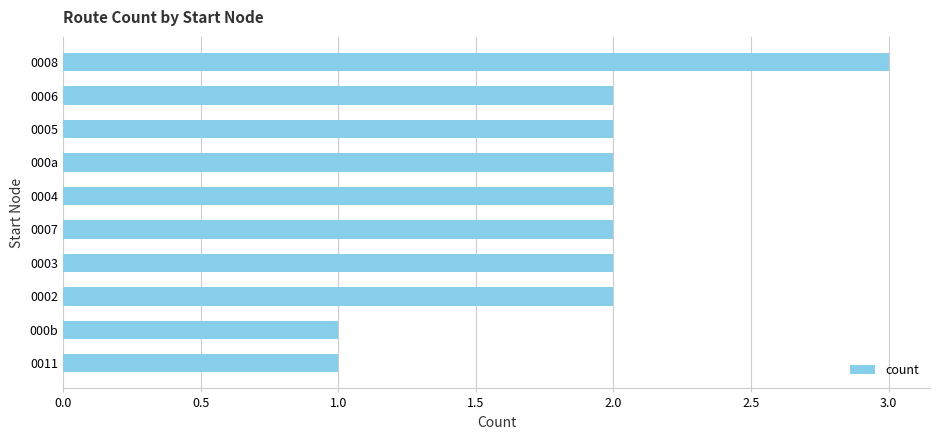

Are the bars grouped side by side (vs. stacked)?

No